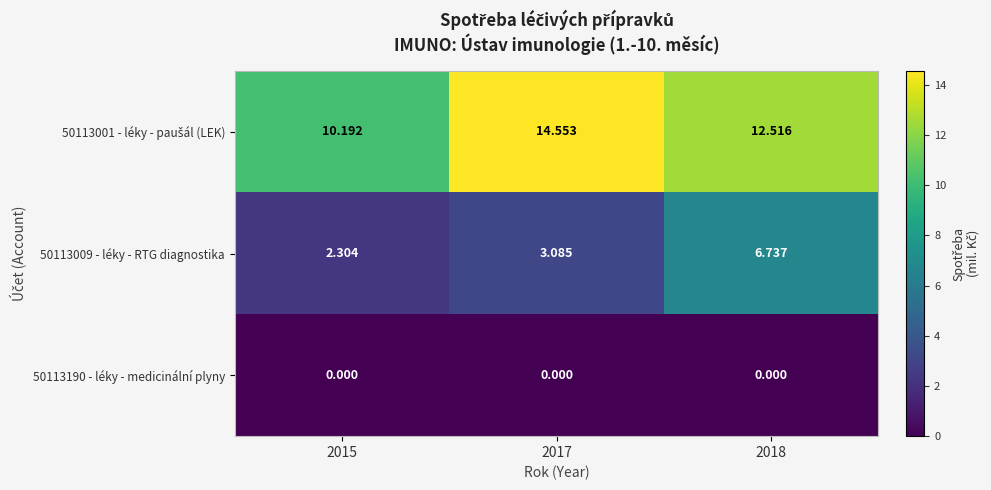

At which category is the sum across all series the highest?

2018